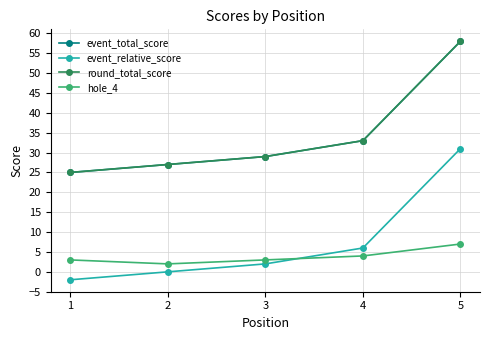

Is this an area chart (filled region under the line)?

No